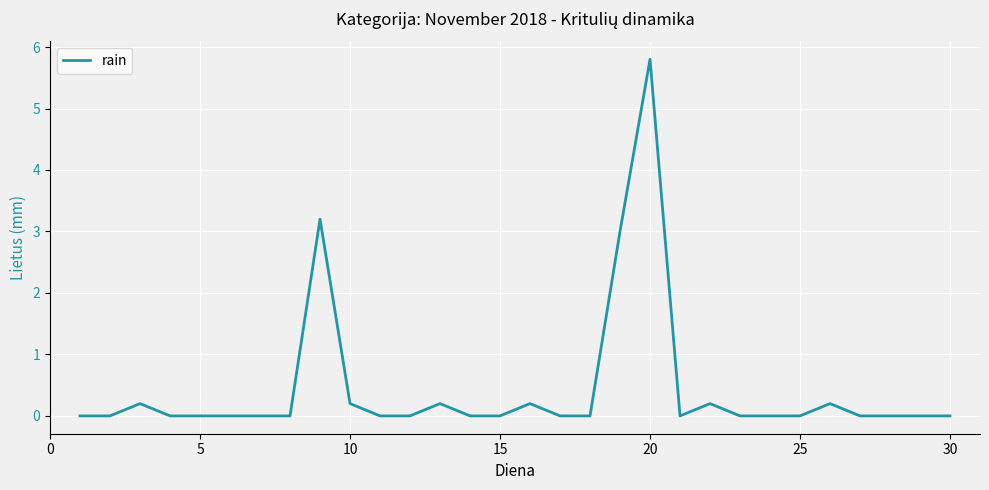

What is the greatest value displayed?

5.8